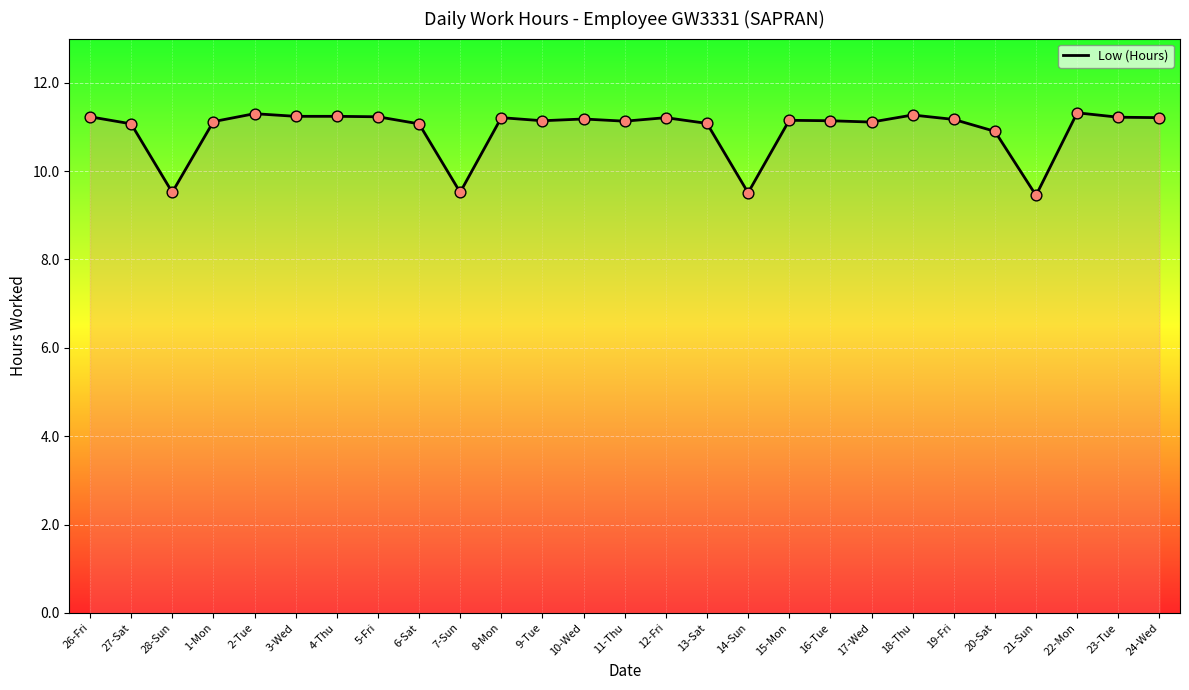

What is the change in value from 3-Wed to 7-Sun?

-1.7